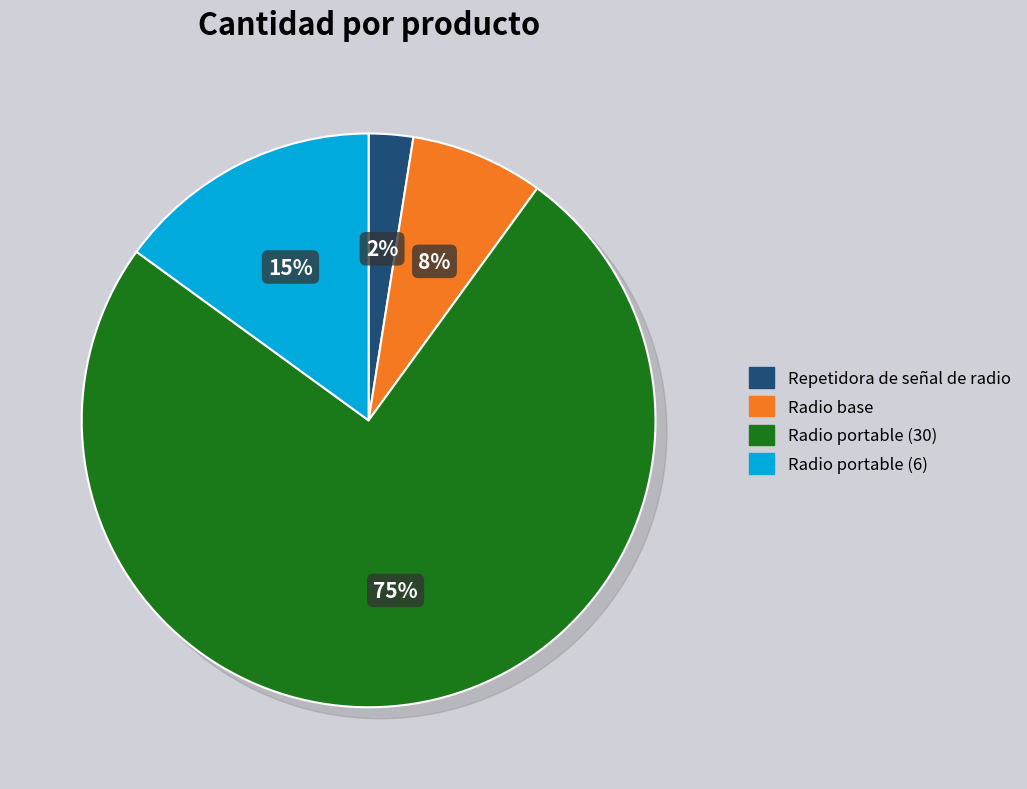

What is the change in value from Radio base to Radio portable (30)?

+27